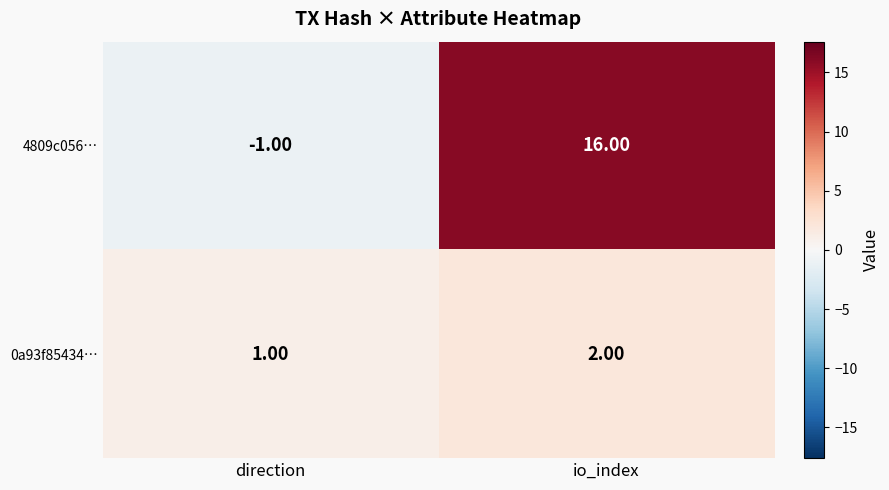

Where is 4809c056… nearest to the value 7?

direction